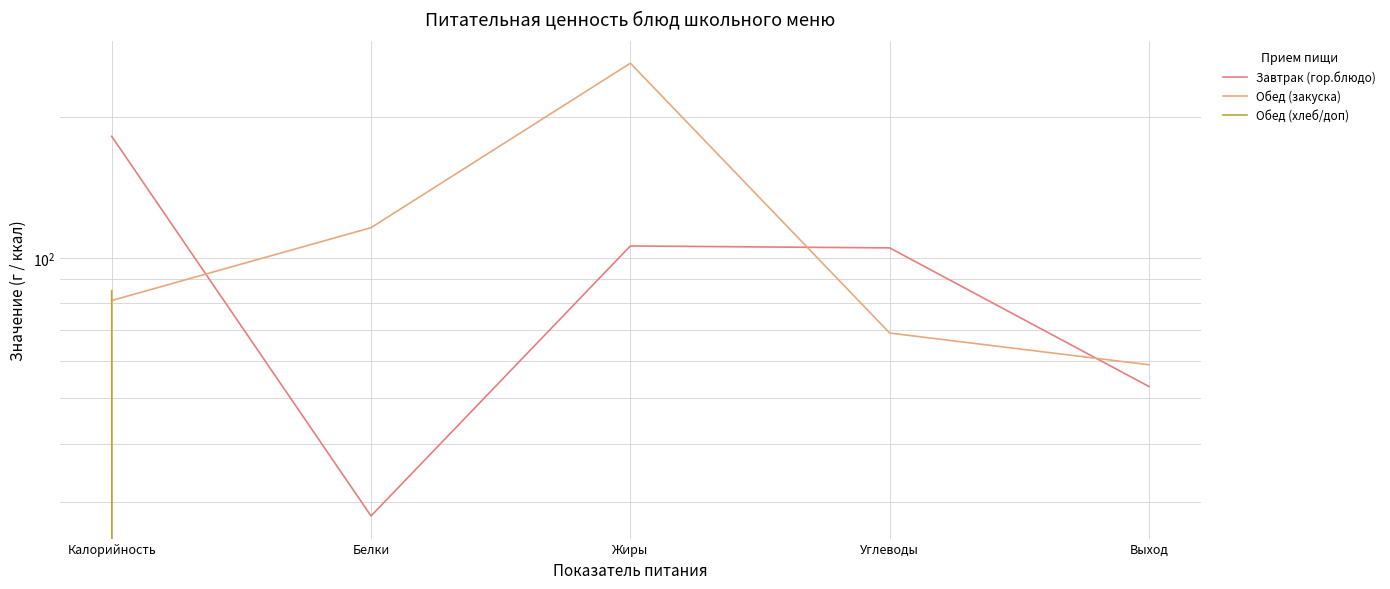

At how many categories does at least one series exceed 99?

4